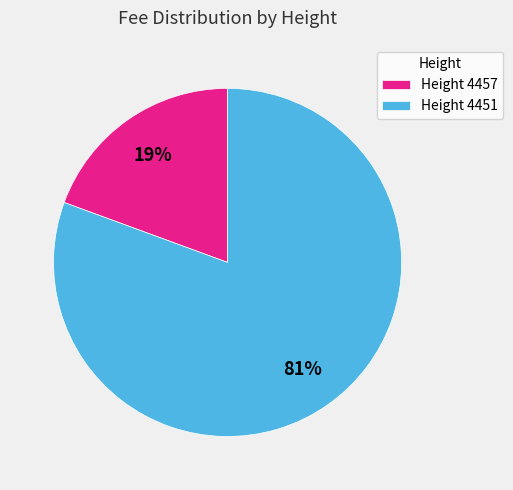

How many slices are in this pie chart?

2